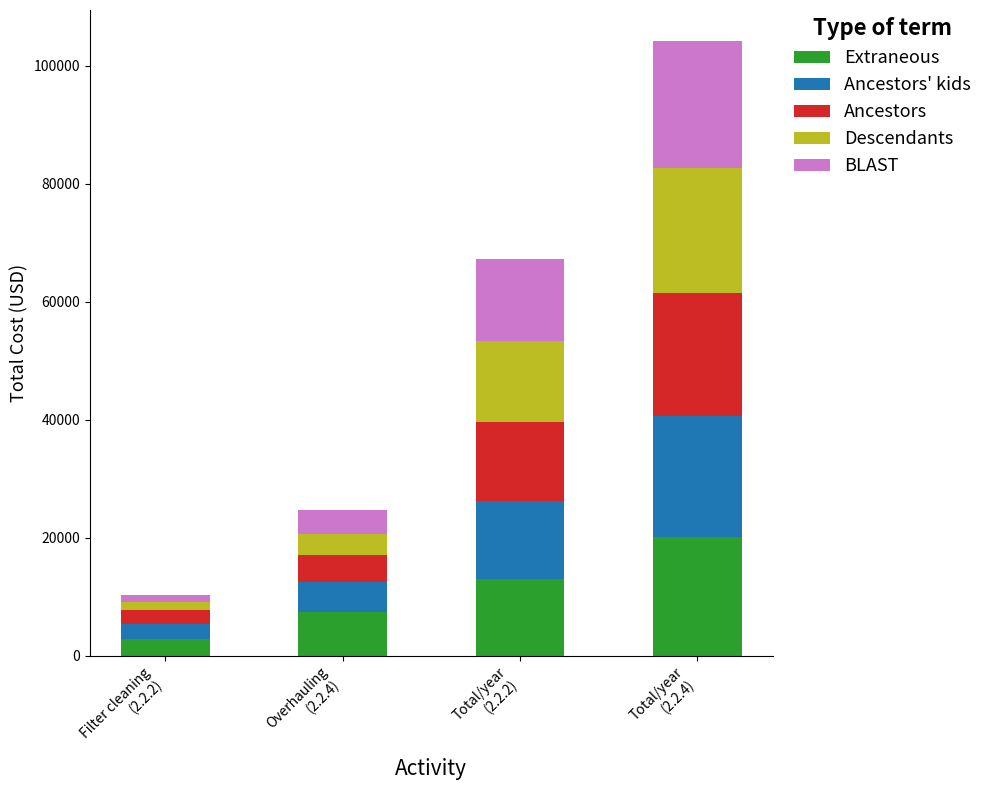

Reading right to left, list the values for the BLAST series.

20205.0	13020.0	7450.0	2820.0